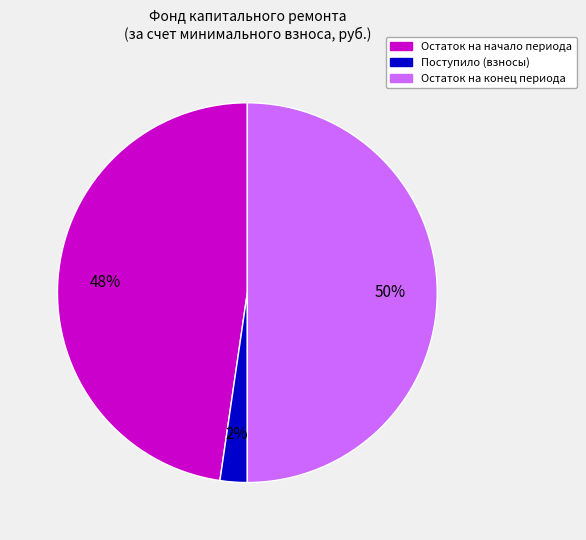

To the nearest percent, what is the difference between the largest and smallest slice percentages?

48%